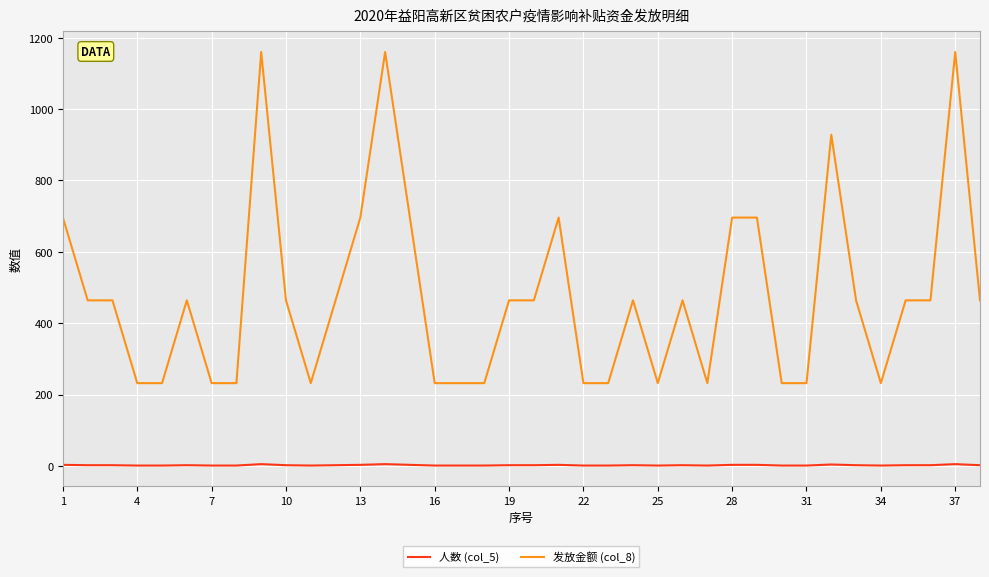

Which series has the largest total across all categories?

发放金额 (col_8)